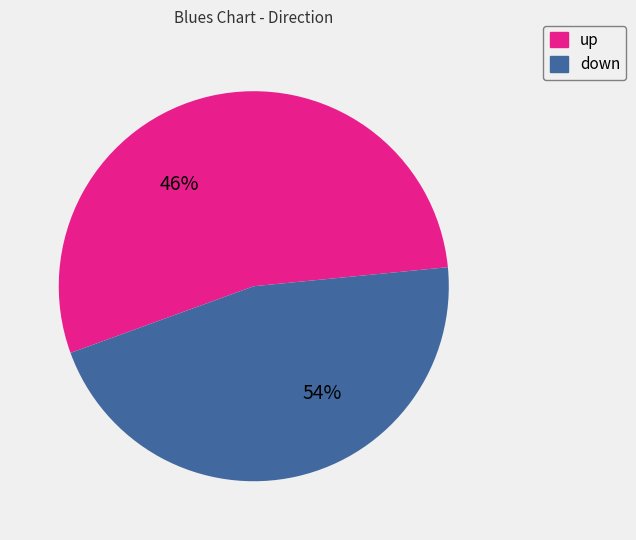

Count the number of slices in the pie.

2